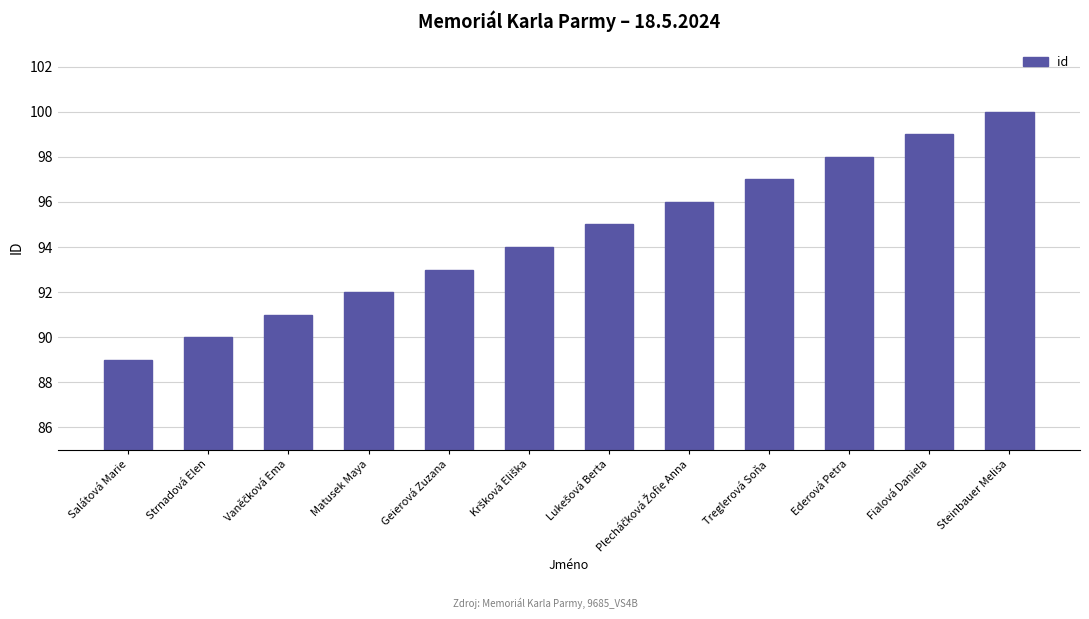

What position from the left is Strnadová Elen?

2